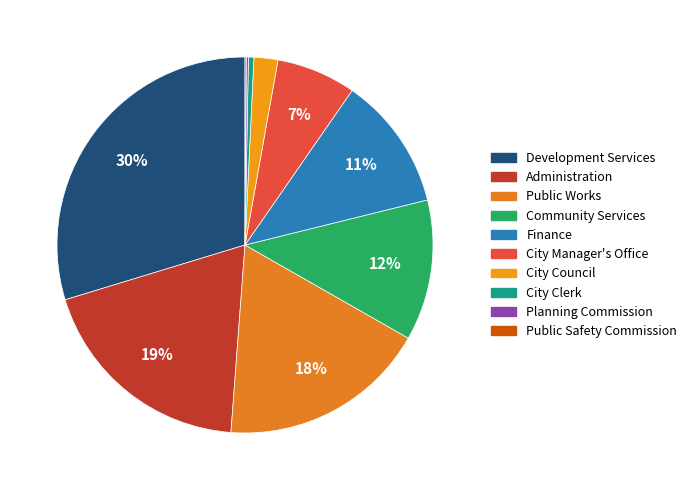

Which slice is the largest?

Development Services